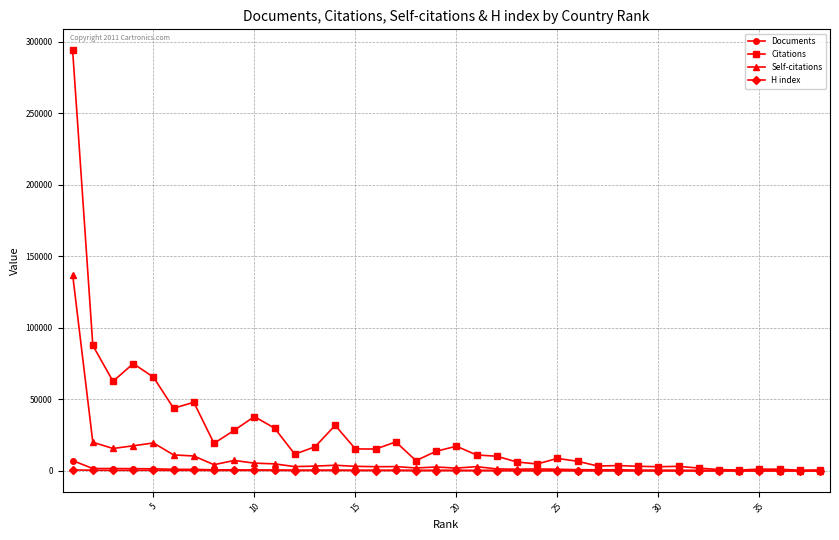

How many distinct data groups are displayed?

4